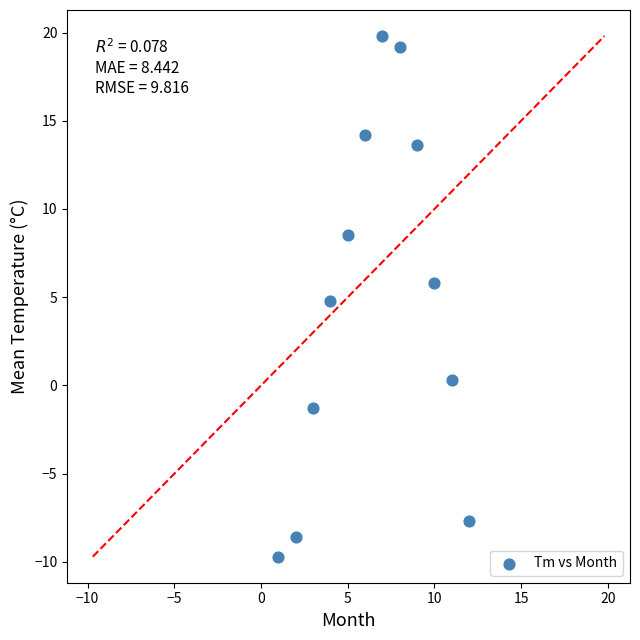

What is the average Y value?

4.9